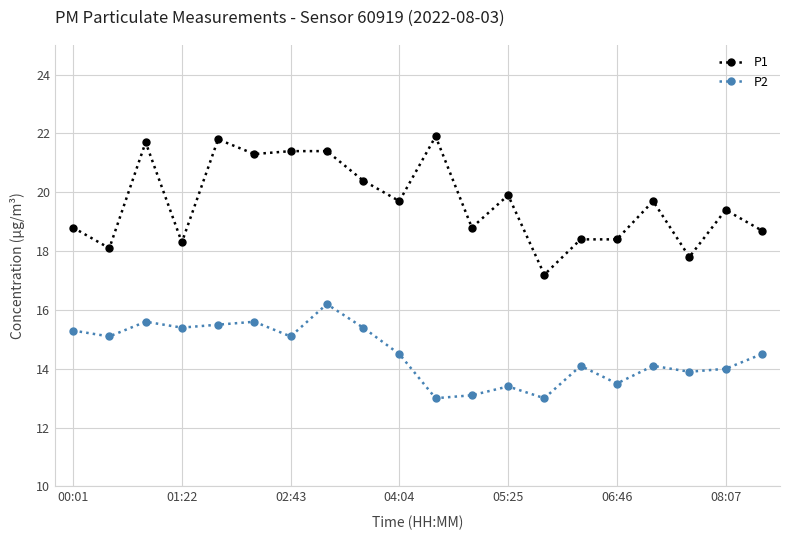

What is the value of the P1 point at the 6th from the left?

21.3